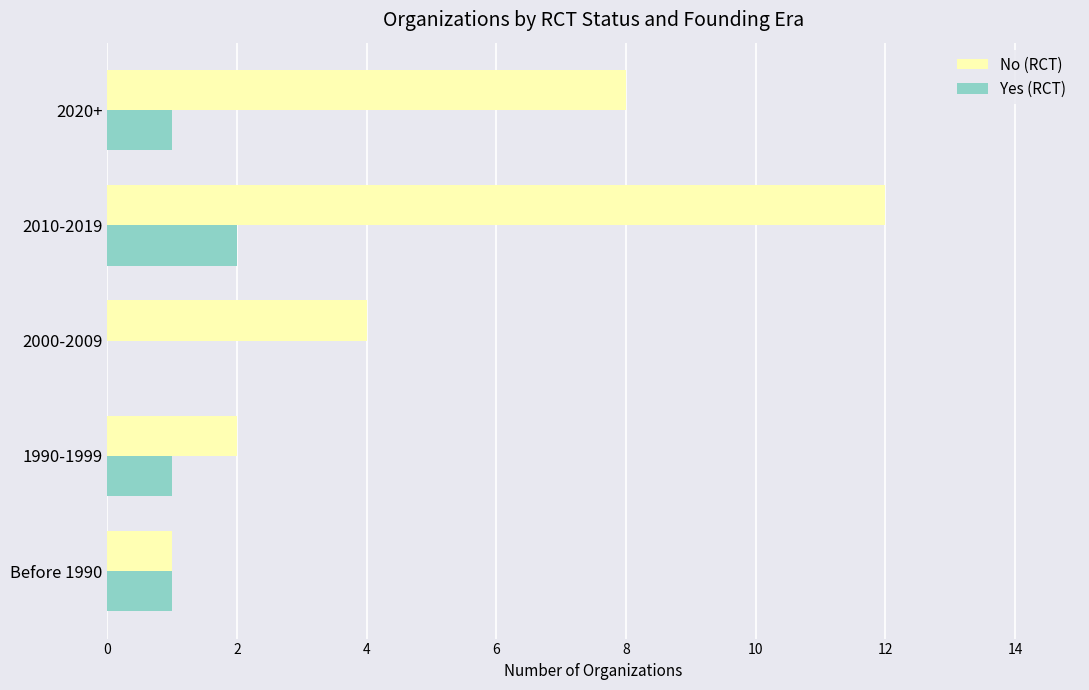

True or false: Yes (RCT) has a value of 1 at 1990-1999.

True